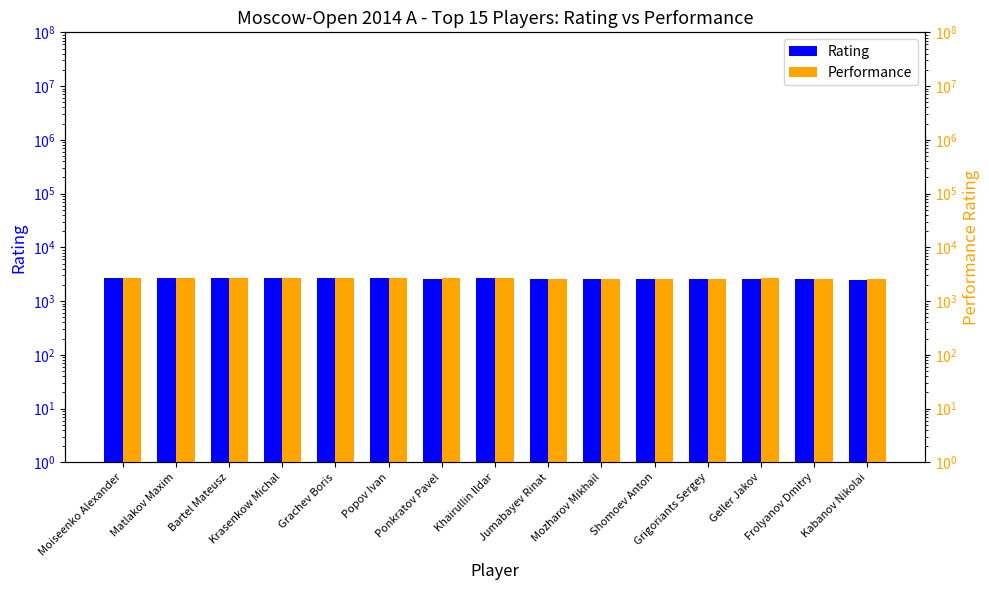

What is the difference between the maximum and second lowest values in the Rating series?

174